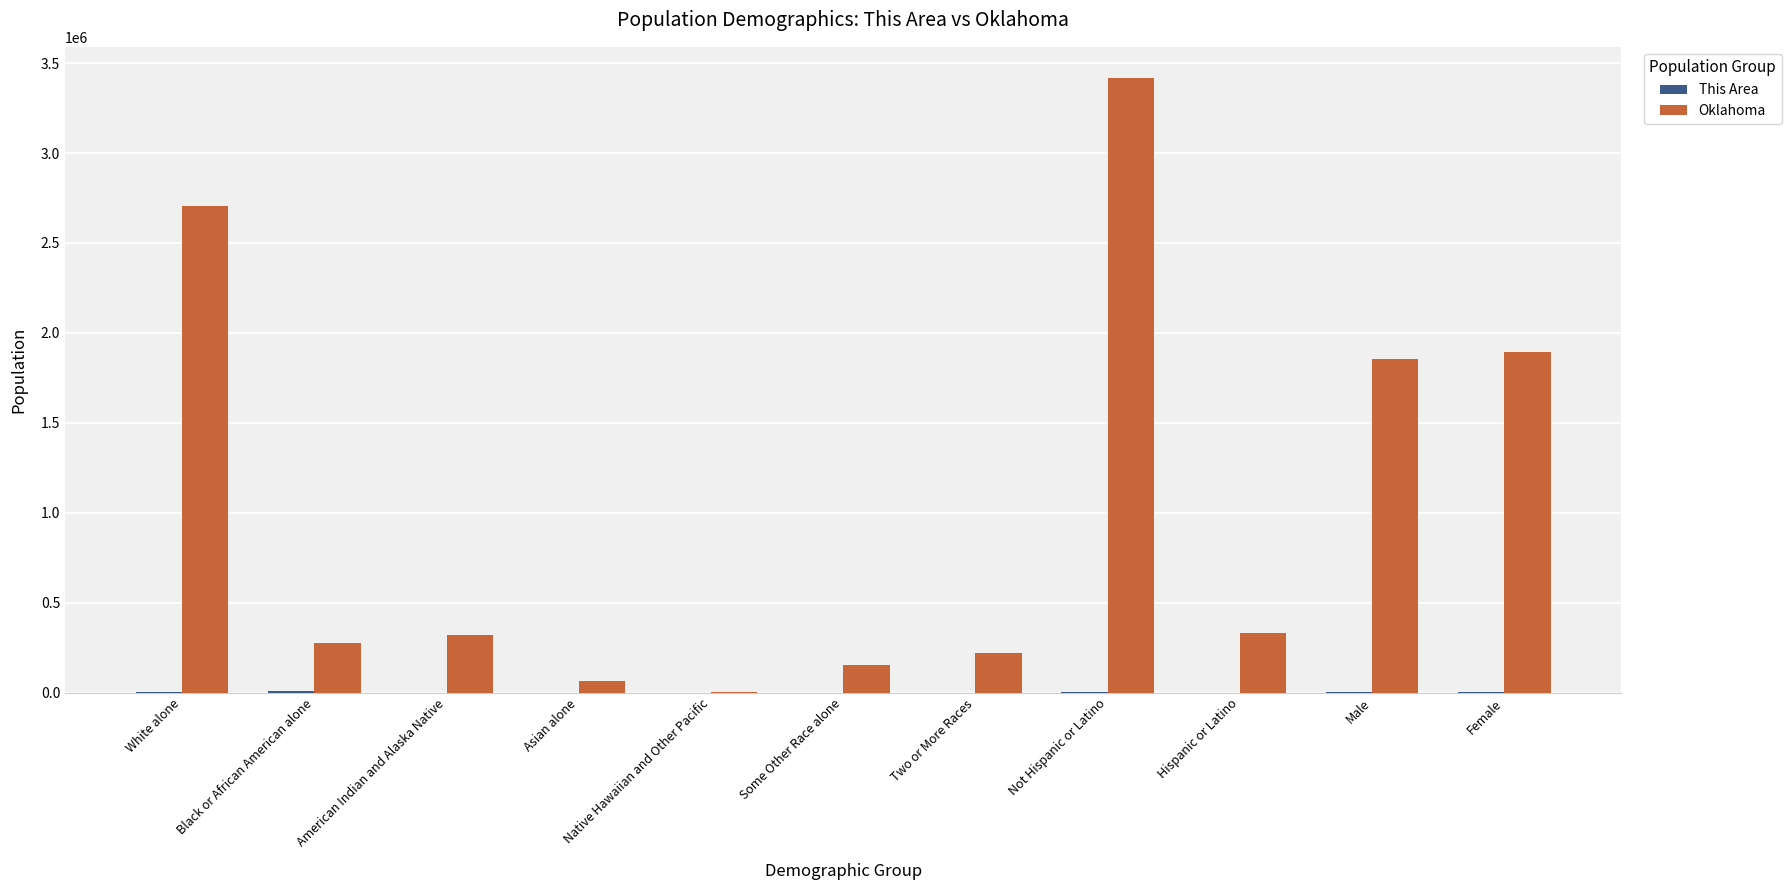

What is the greatest value displayed?

3419344